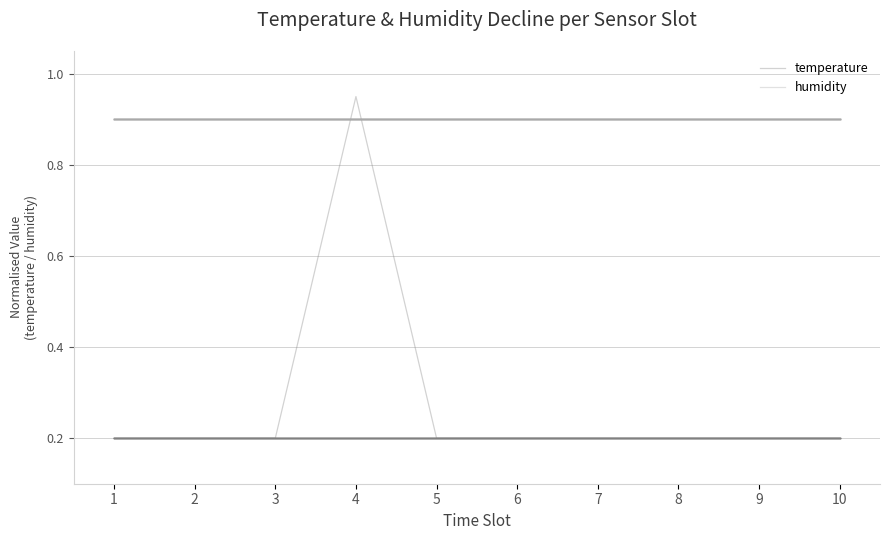

Which has a higher value, 1 or 8?

1